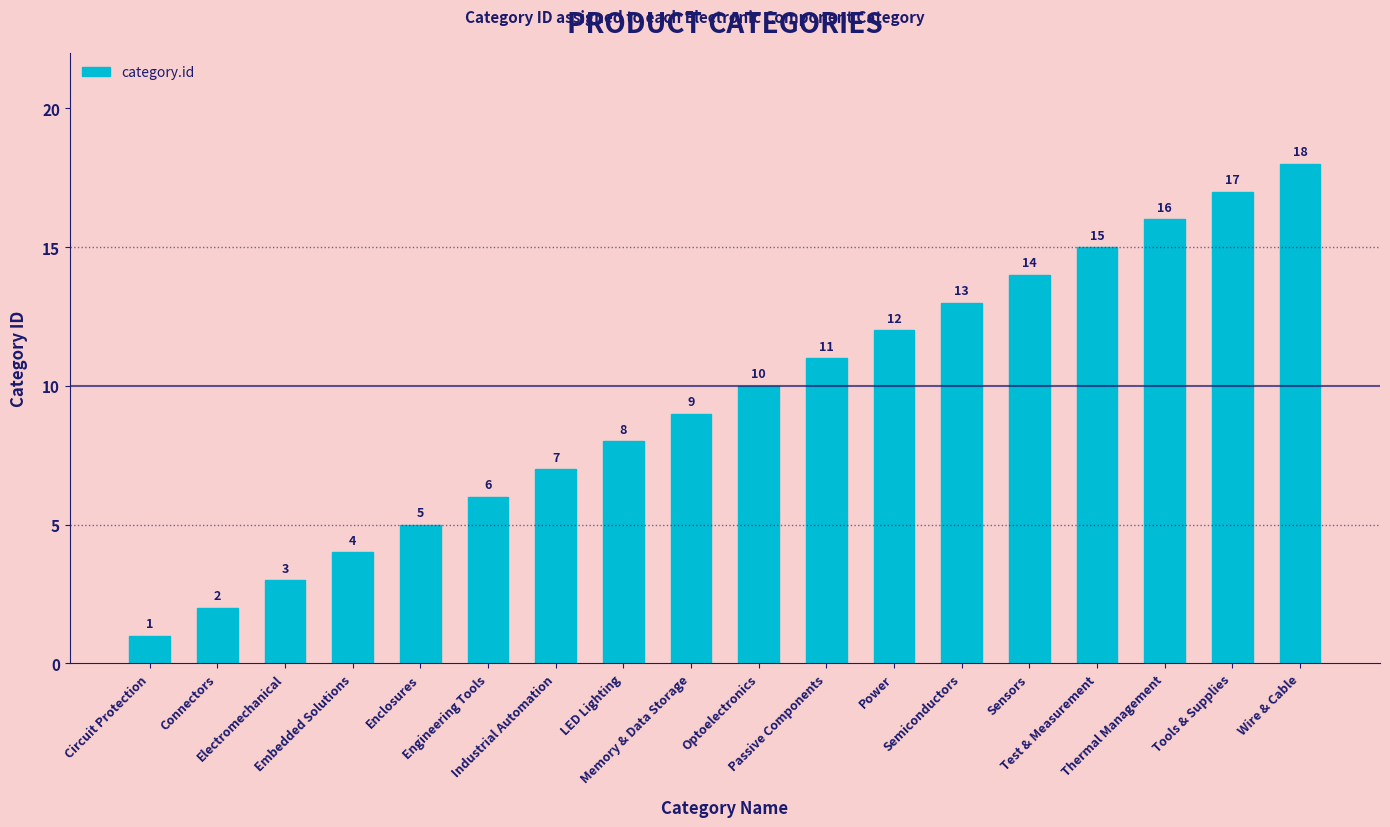

Reading right to left, transcribe all the data shown in this chart.

18	17	16	15	14	13	12	11	10	9	8	7	6	5	4	3	2	1